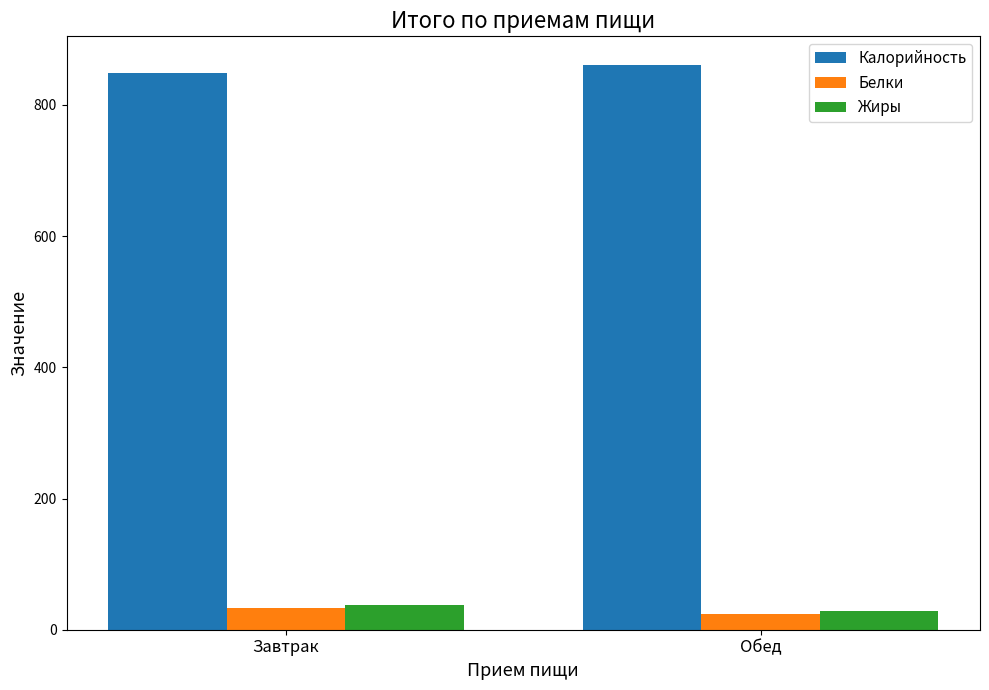

How many categories are shown in the chart?

2